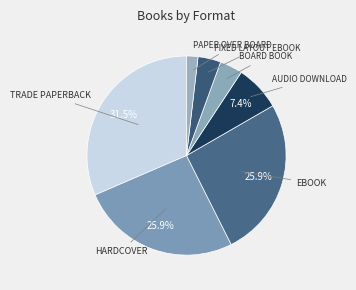

Count the number of slices in the pie.

7